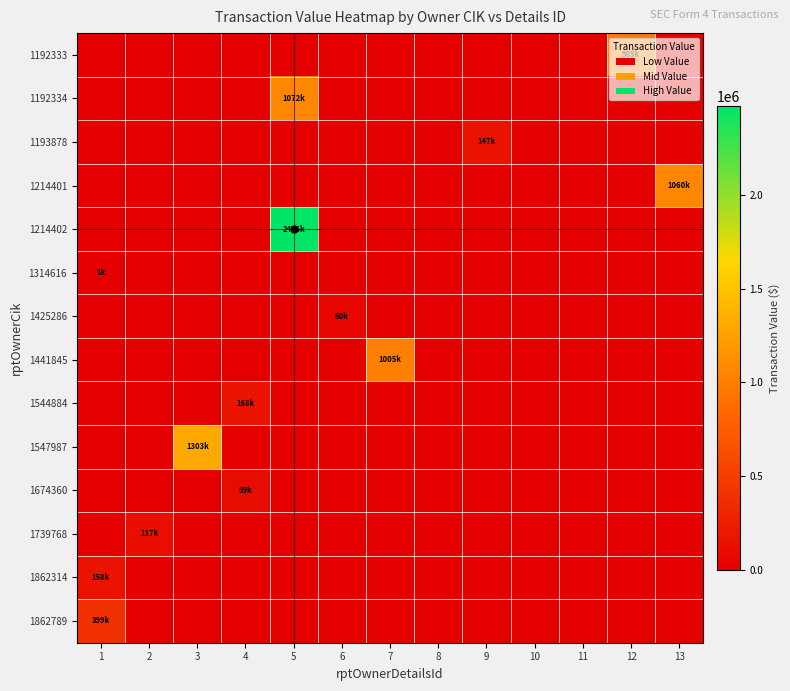

Between 12 and 4, which is larger?

12